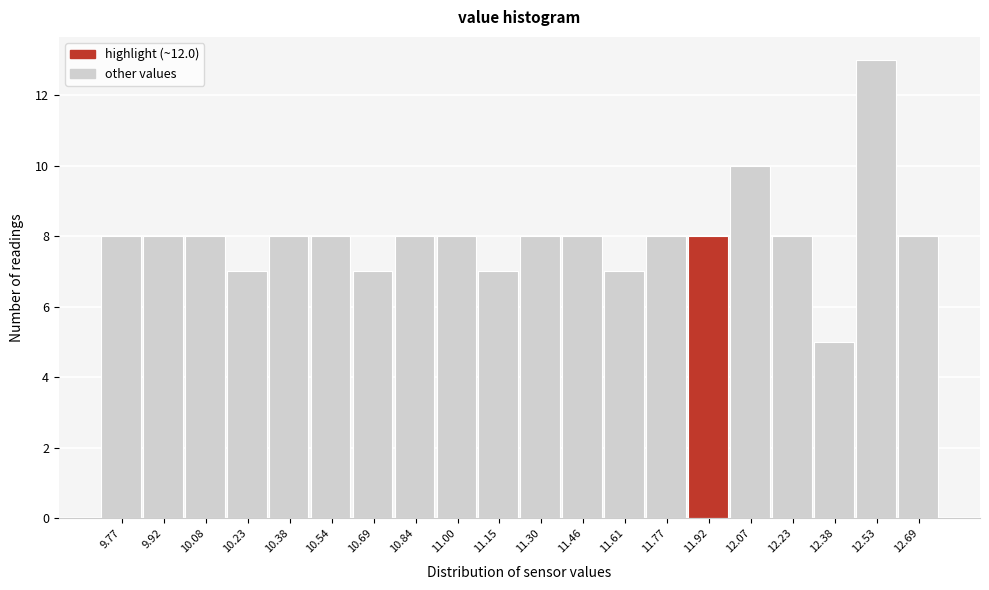

Reading left to right, extract all data points from this chart.

8	8	8	7	8	8	7	8	8	7	8	8	7	8	8	10	8	5	13	8